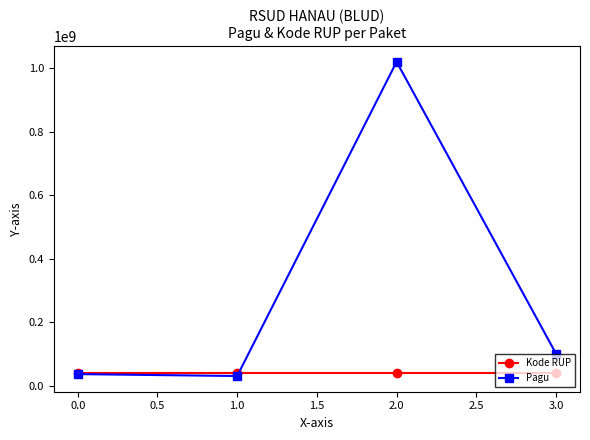

Is this an area chart (filled region under the line)?

No